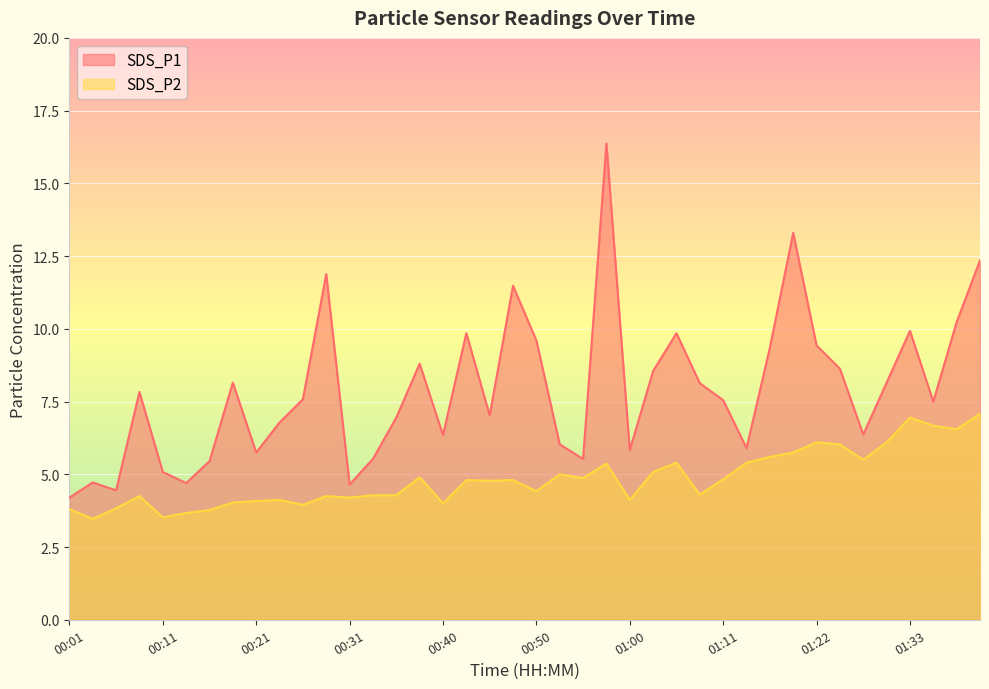

Which category has the highest value in the SDS_P2 series?

01:41